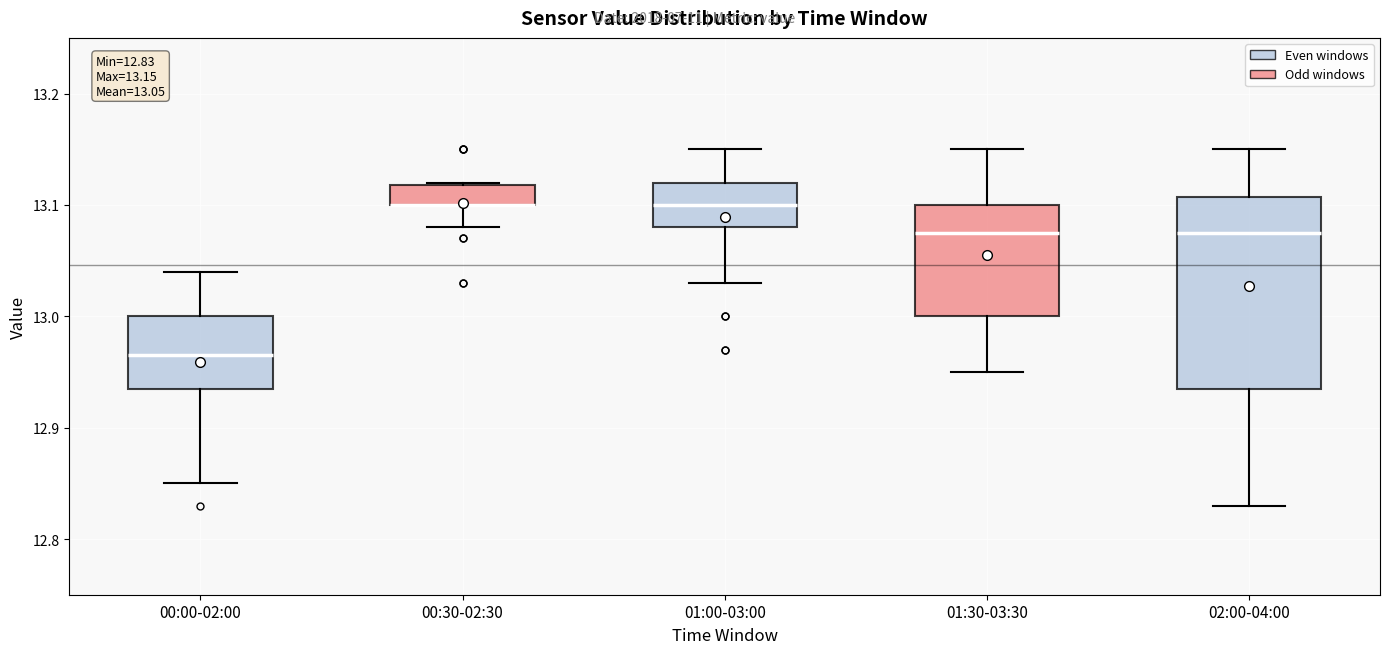

Comparing the boxes themselves (not the whiskers), which one is the tallest?

02:00-04:00